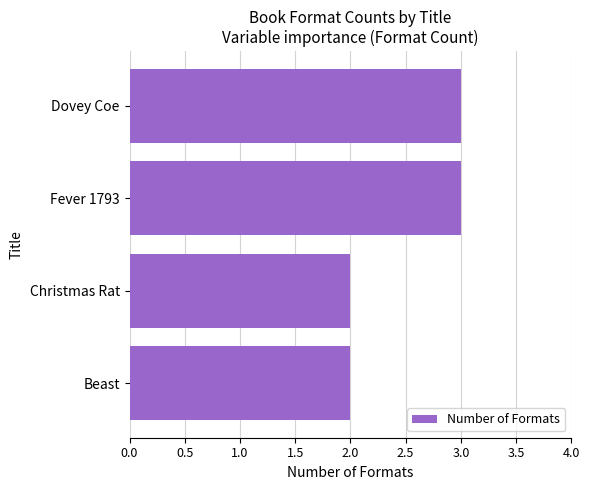

Which has a higher value, Beast or Dovey Coe?

Dovey Coe